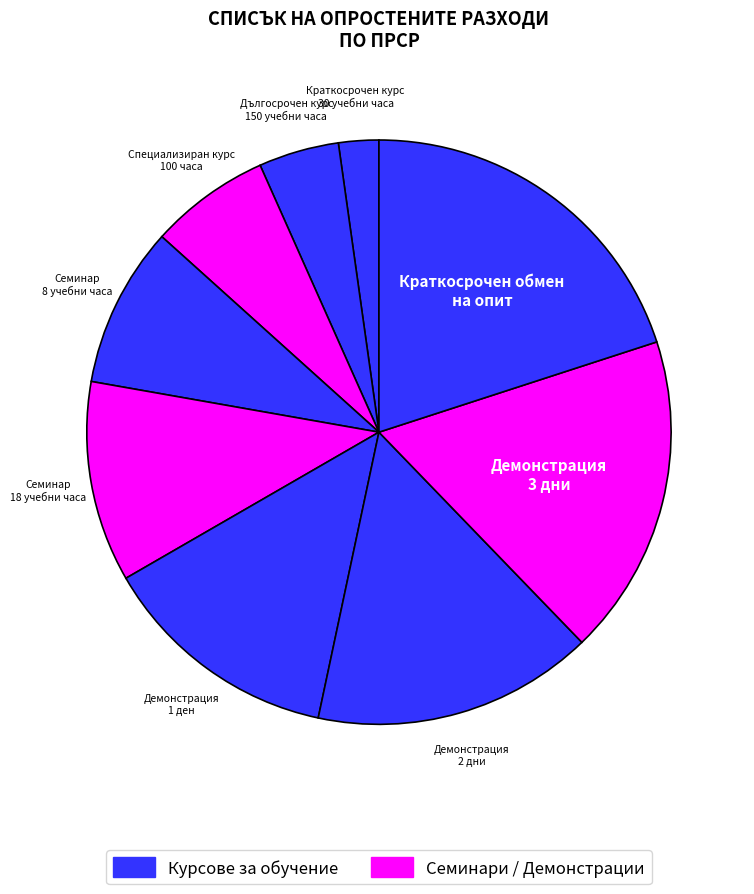

To the nearest percent, what is the average slice percentage?

11%